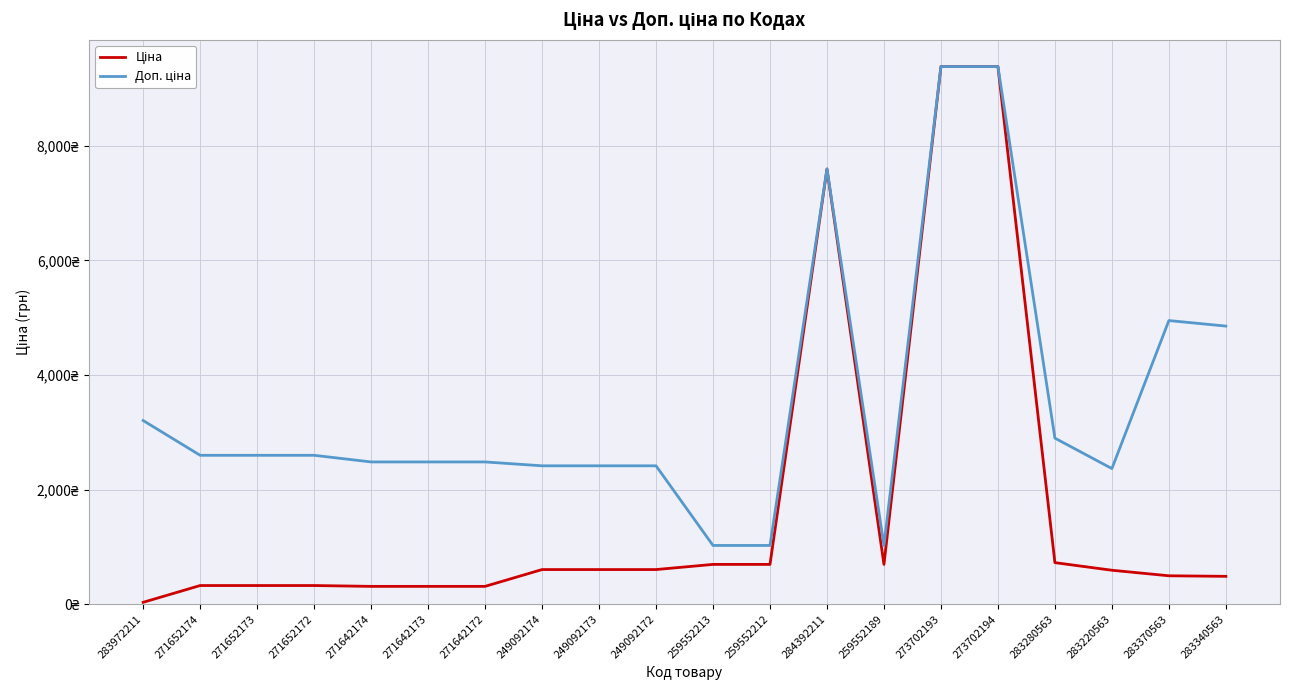

Which category has the lowest value across all series?

283972211